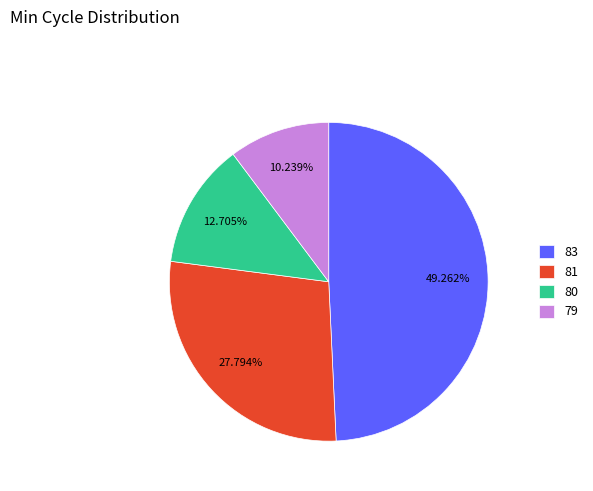

What percentage is the 81 slice, to the nearest percent?

28%